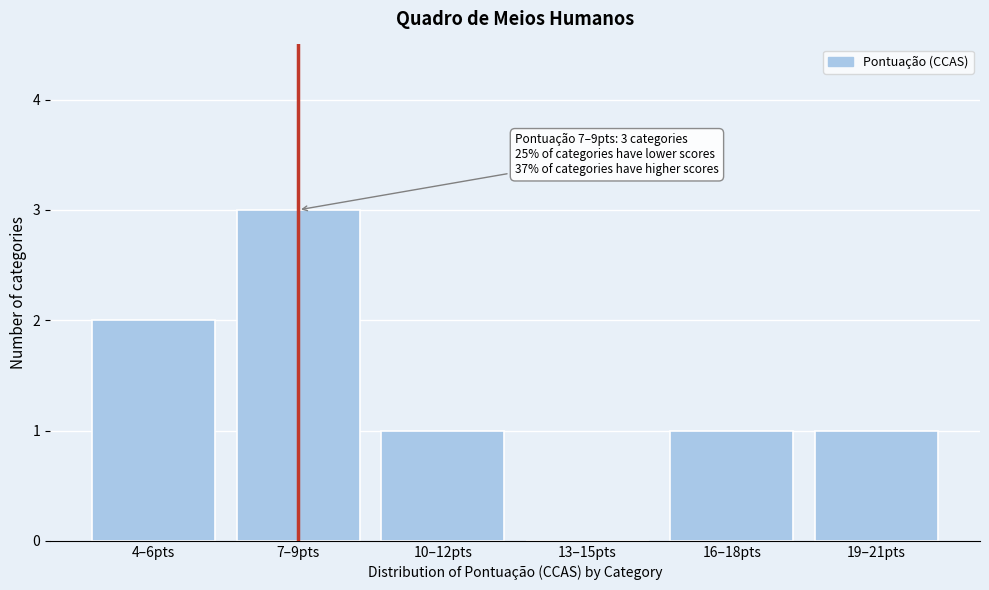

Reading left to right, extract all data points from this chart.

4–6pts=2	7–9pts=3	10–12pts=1	13–15pts=0	16–18pts=1	19–21pts=1